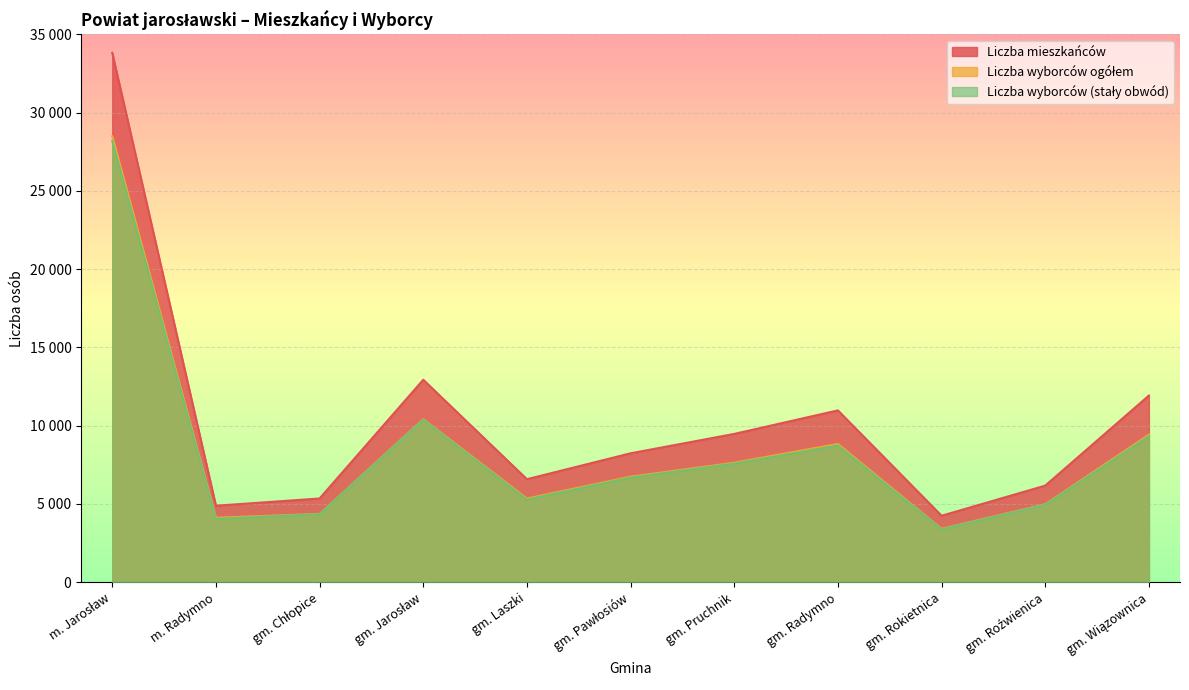

At which category does Liczba mieszkańców reach its first local valley?

m. Radymno